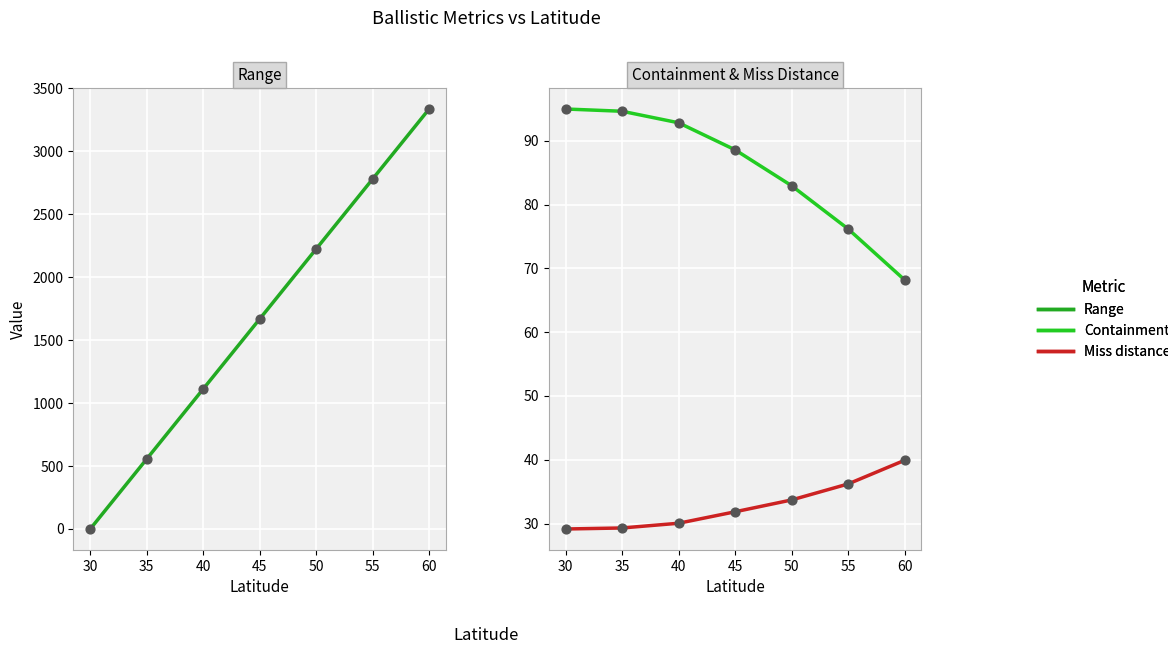

Which series has the largest total across all categories?

Range